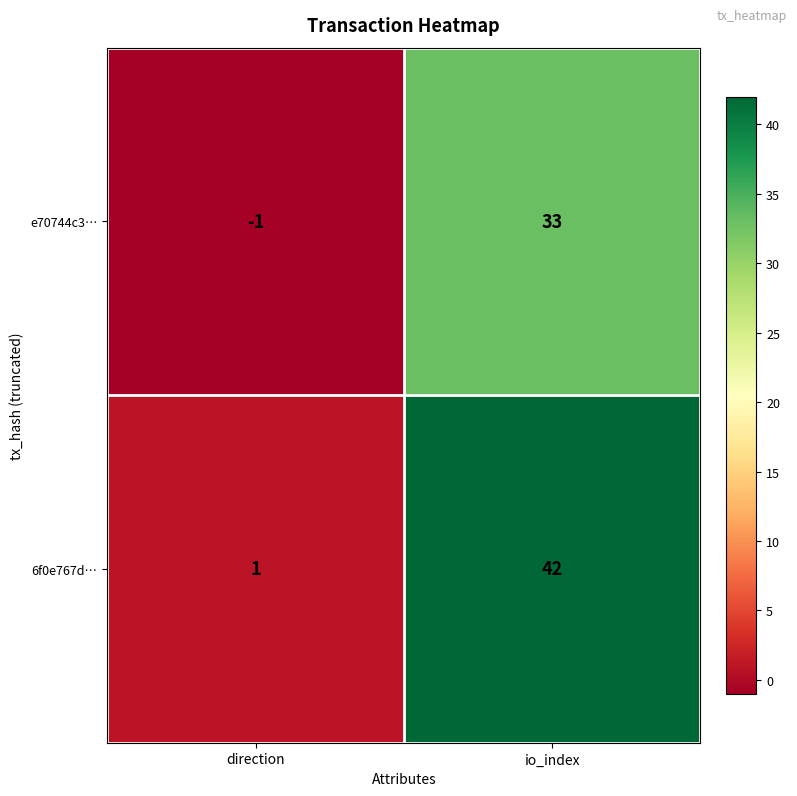

Is it true that 6f0e767d… equals 42 at io_index?

True